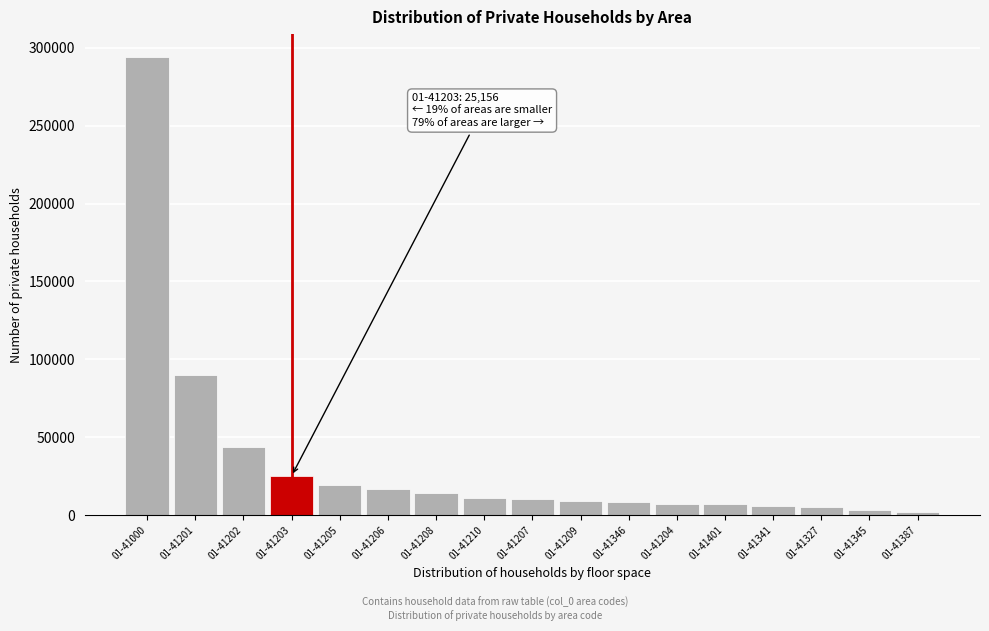

What is the label of the 13th bar from the right?

01-41205